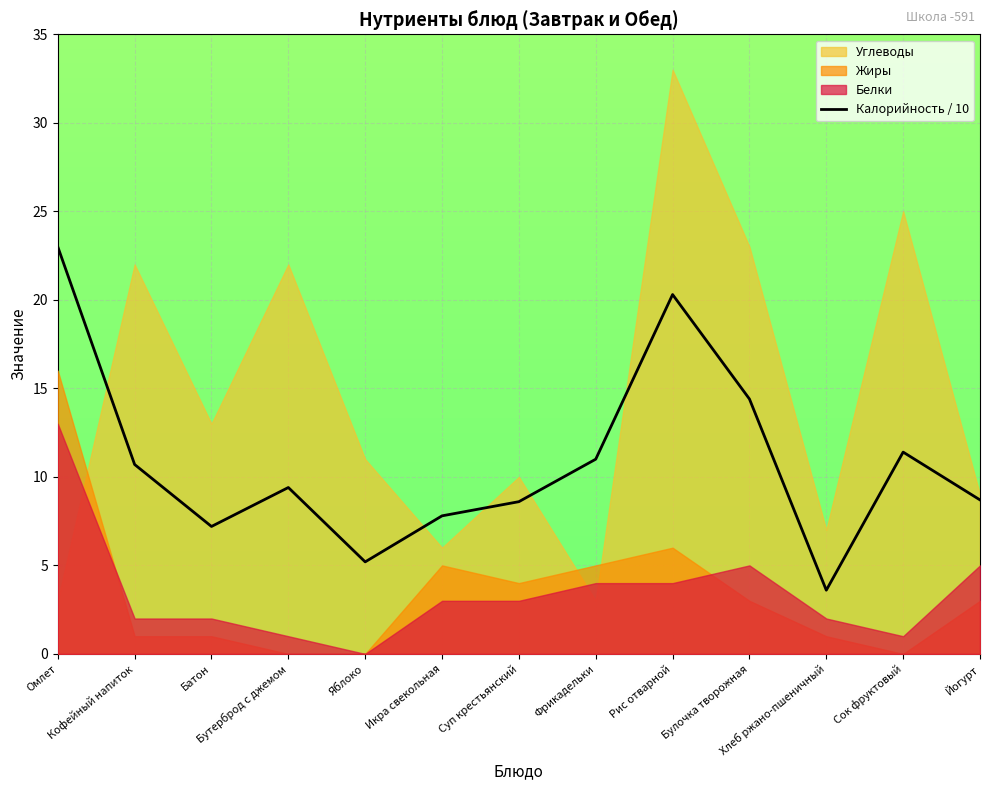

Reading left to right, extract all data points from this chart.

23.0	10.7	7.2	9.4	5.2	7.8	8.6	11.0	20.3	14.4	3.6	11.4	8.7